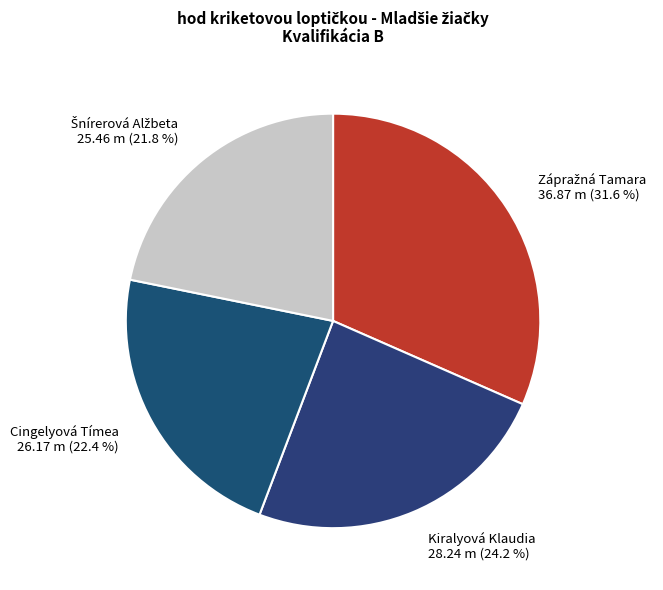

Is there a majority slice in this chart?

No